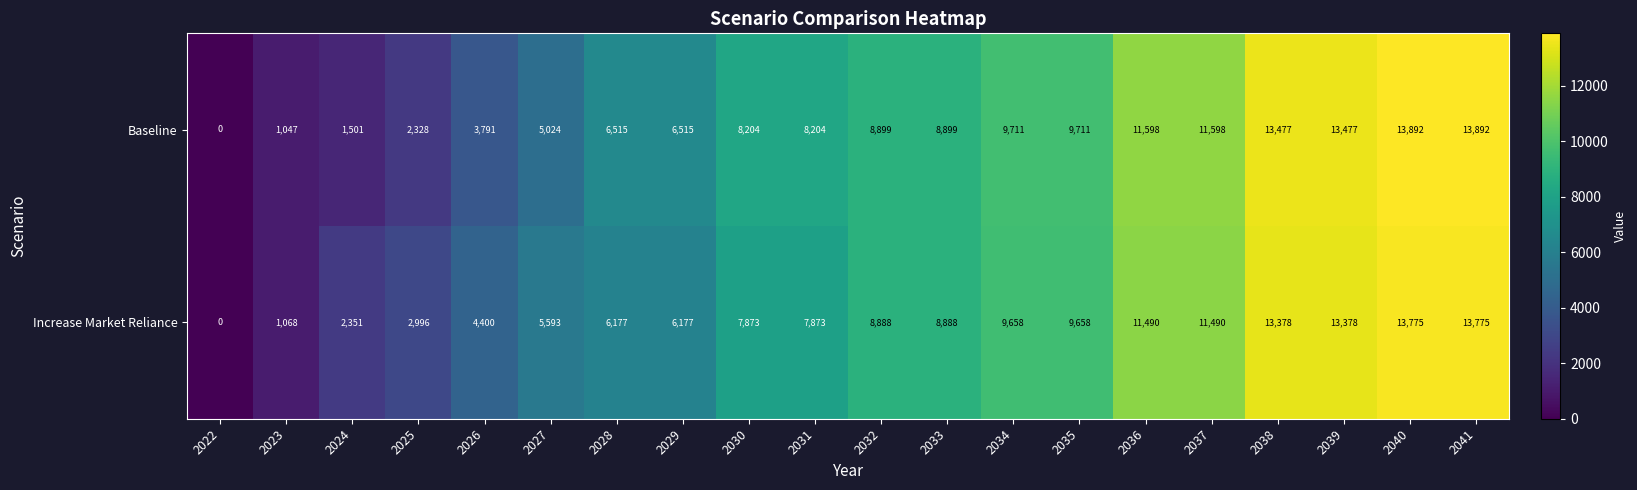

Which series has the largest total across all categories?

Increase Market Reliance